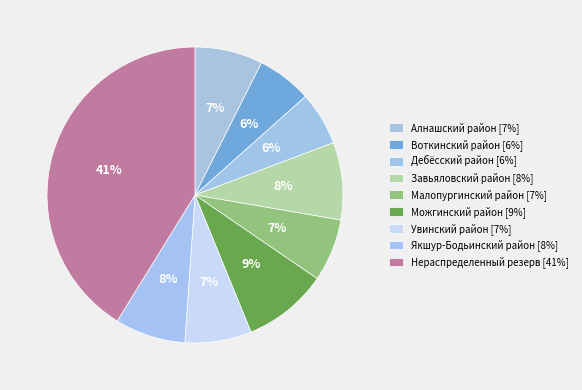

Count the number of slices in the pie.

9